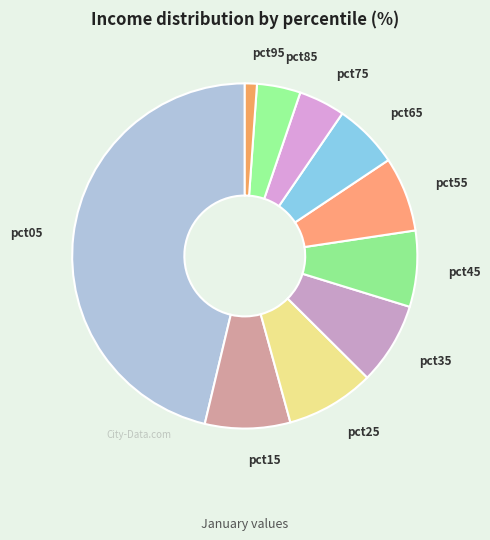

What is the largest slice in the pie chart?

pct05